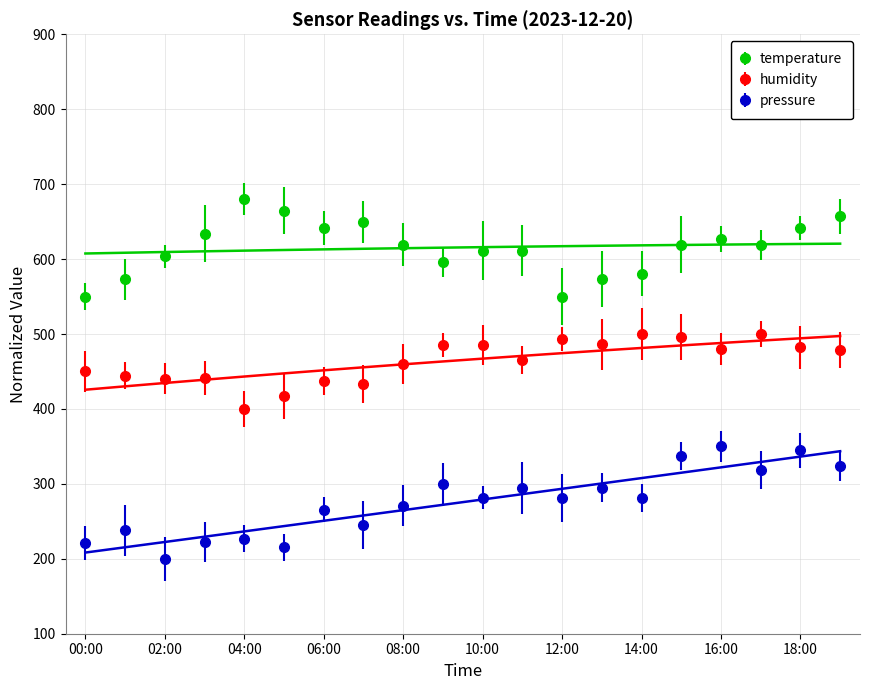

How many series are shown in this chart?

3